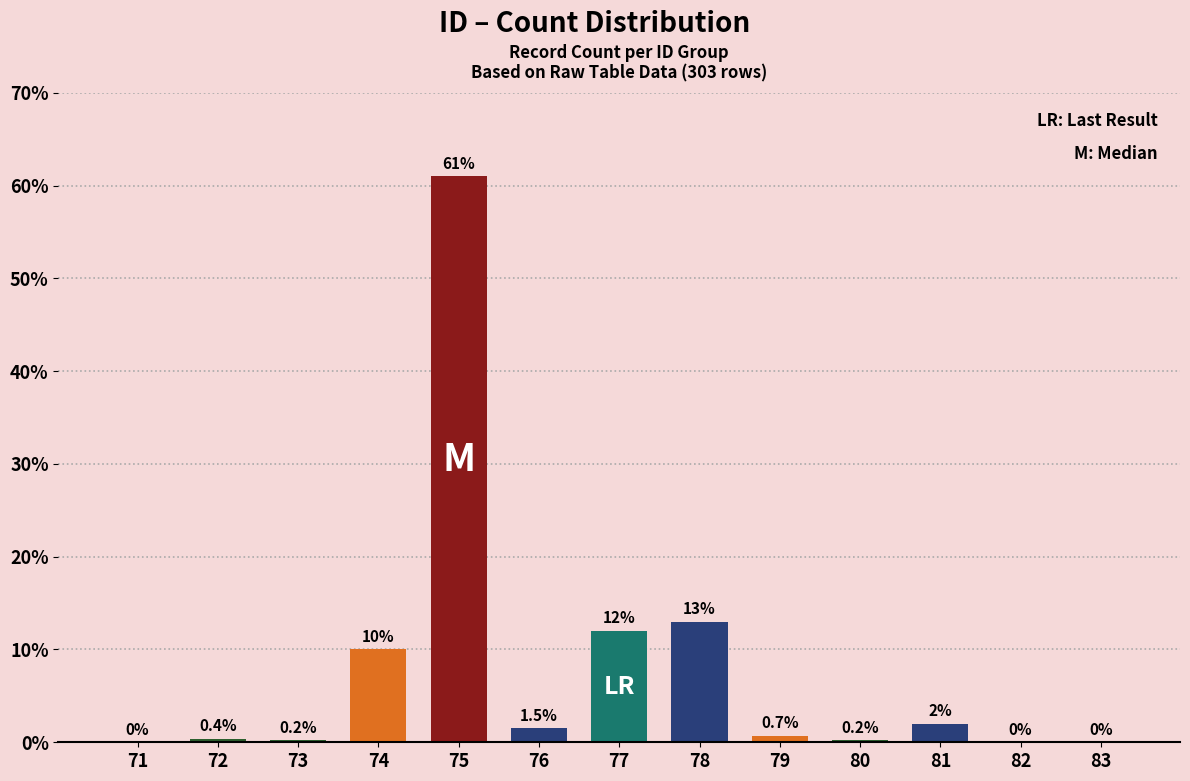

What is the difference between the values at 82 and 77?

12.0